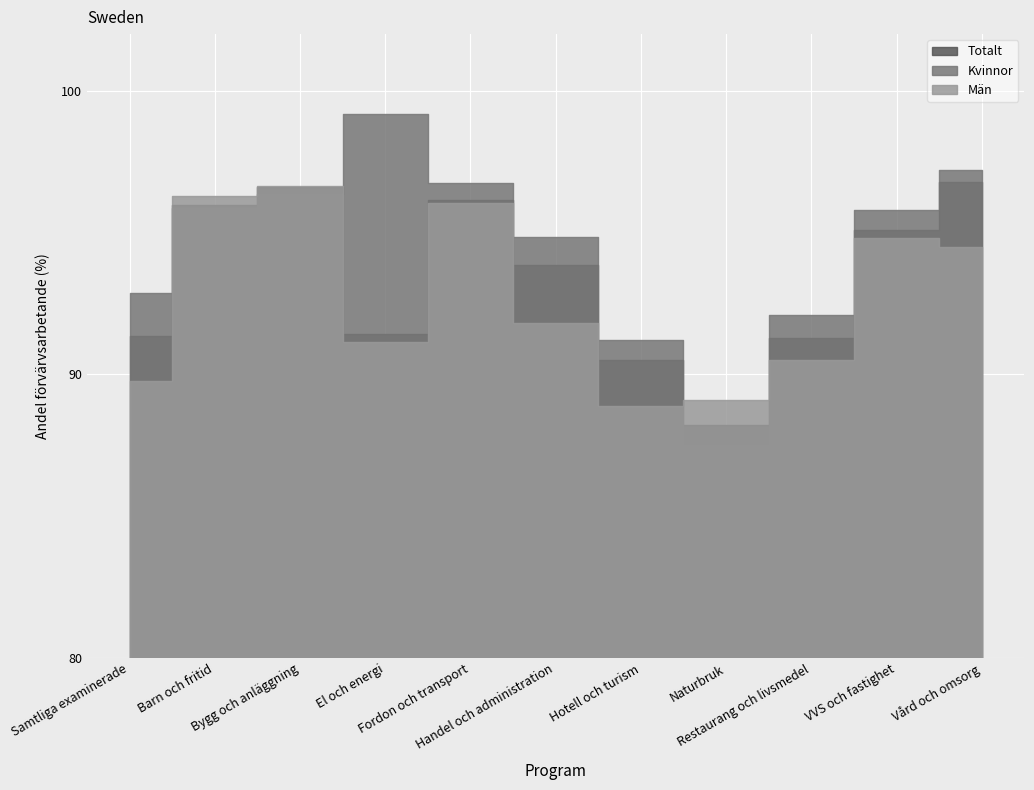

Count the number of categories in the chart.

11